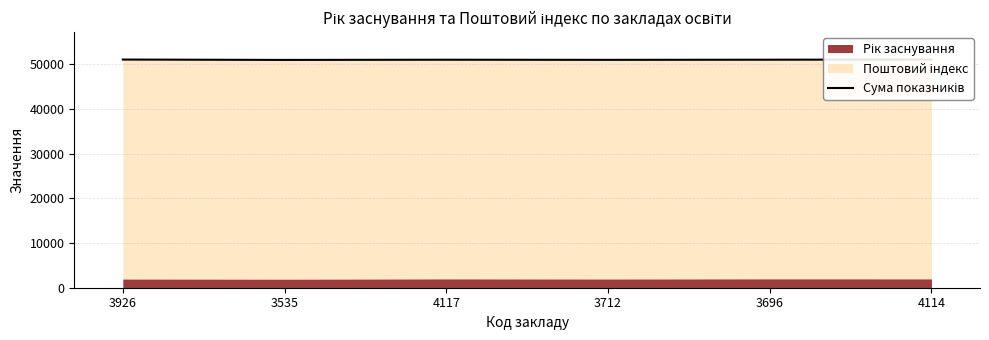

At which category does the data reach its first local valley?

3535